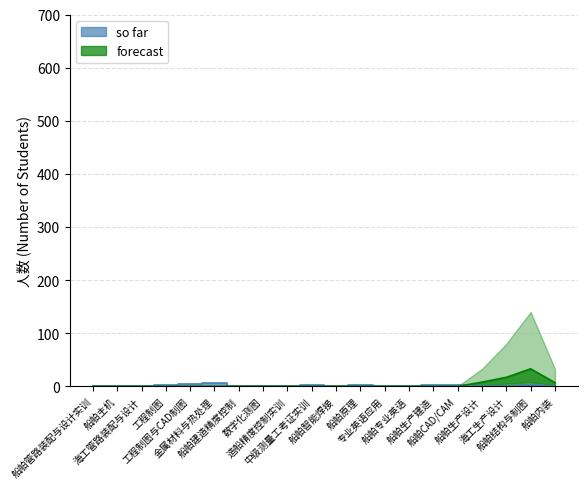

Which category has the lowest value across all series?

船舶管路装配与设计实训